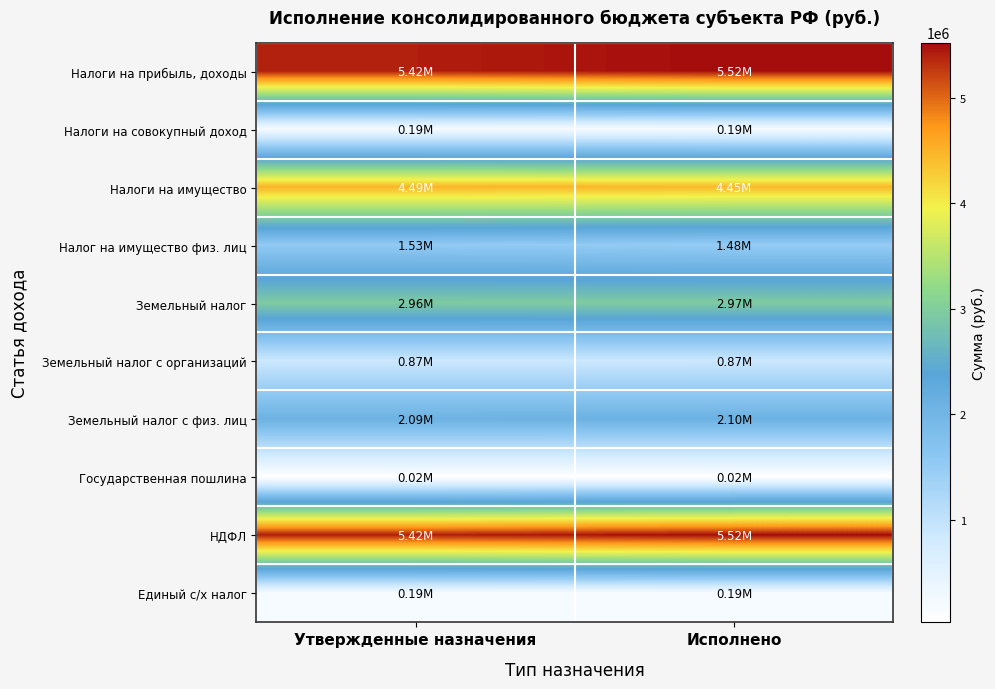

Reading left to right, list all the values displayed in this chart.

Налоги на прибыль, доходы: Утвержденные назначения=5415600.0	Исполнено=5524294.4
Налоги на совокупный доход: Утвержденные назначения=188700.0	Исполнено=188954.2
Налоги на имущество: Утвержденные назначения=4488200.0	Исполнено=4448470.8
Налог на имущество физ. лиц: Утвержденные назначения=1530500.0	Исполнено=1480541.0
Земельный налог: Утвержденные назначения=2957700.0	Исполнено=2967929.8
Земельный налог с организаций: Утвержденные назначения=870500.0	Исполнено=872031.8
Земельный налог с физ. лиц: Утвержденные назначения=2087200.0	Исполнено=2095898.1
Государственная пошлина: Утвержденные назначения=24500.0	Исполнено=24670.0
НДФЛ: Утвержденные назначения=5415600.0	Исполнено=5524294.4
Единый с/х налог: Утвержденные назначения=188700.0	Исполнено=188954.2